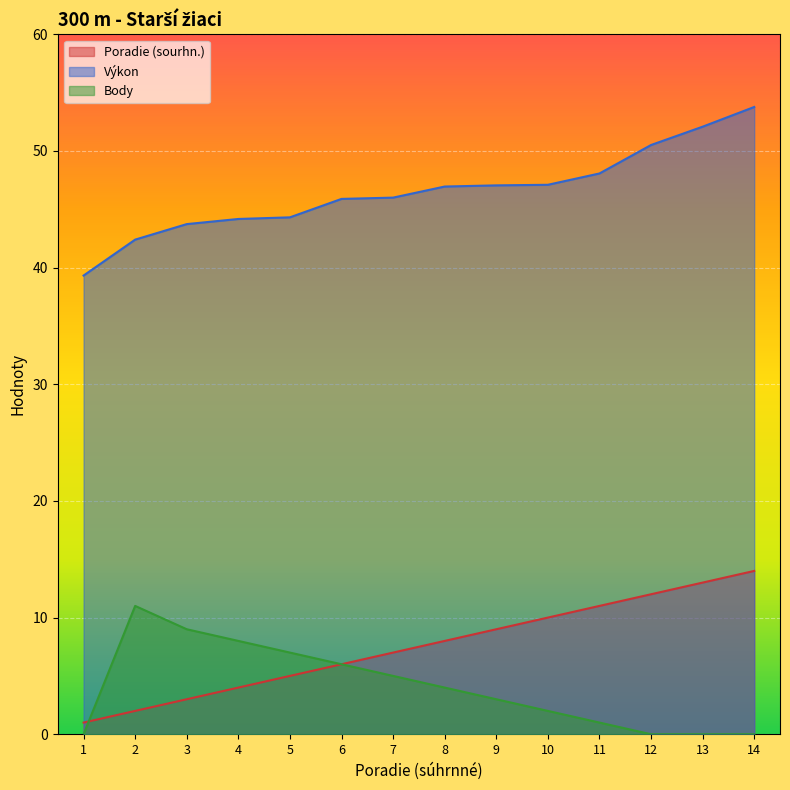

Which series has the largest total across all categories?

Výkon